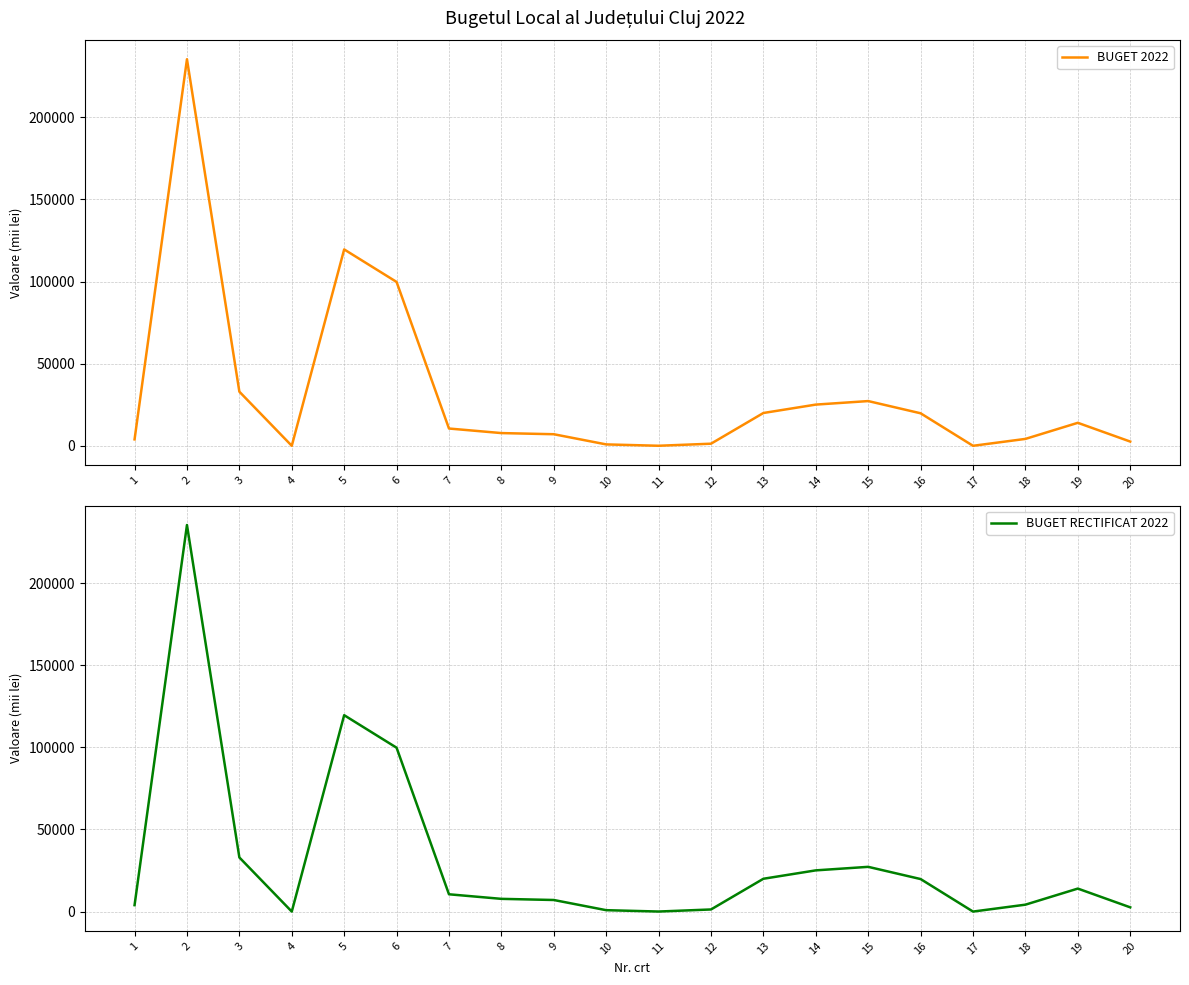

How many values in BUGET 2022 are above zero?

18